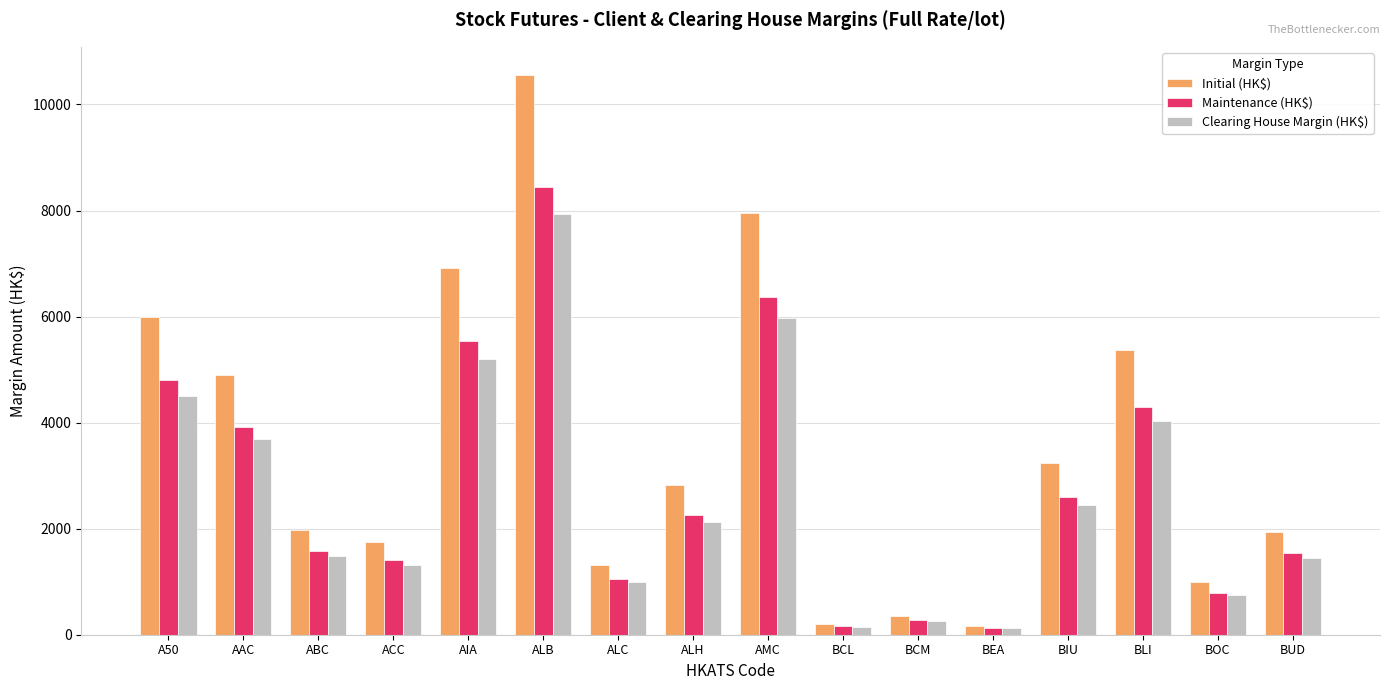

The Clearing House Margin (HK$) series shows 2120 at ALH. True or false?

True